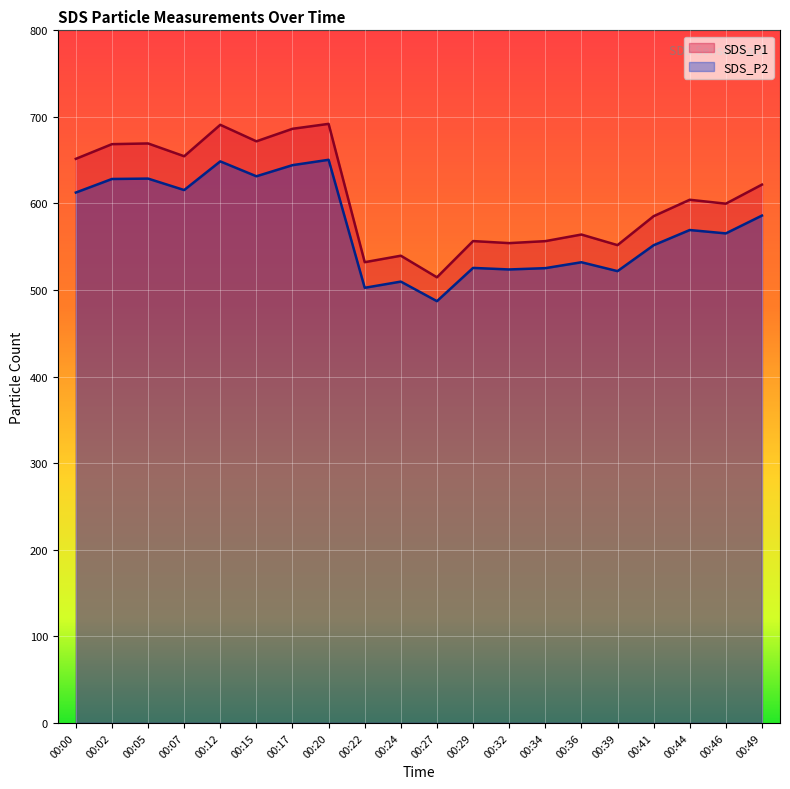

Is the value of SDS_P2 at 00:02 greater than the value of SDS_P1 at 00:02?

No